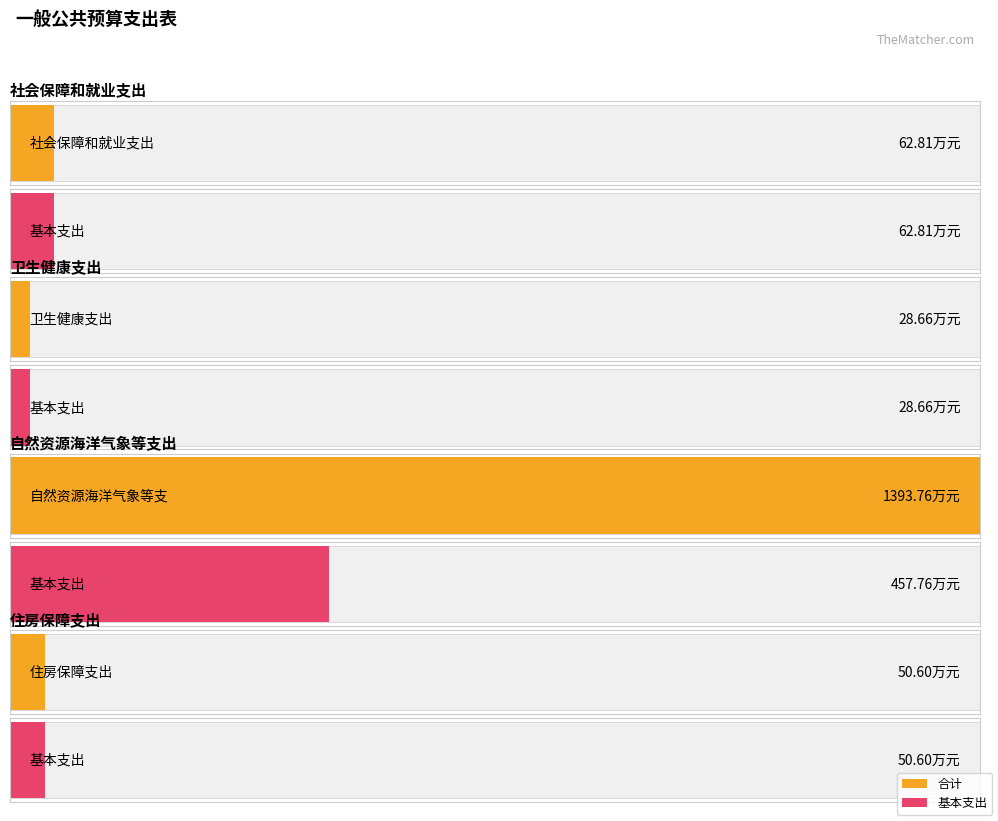

Which series changed the most between 卫生健康支出 and 自然资源海洋气象等支出?

合计